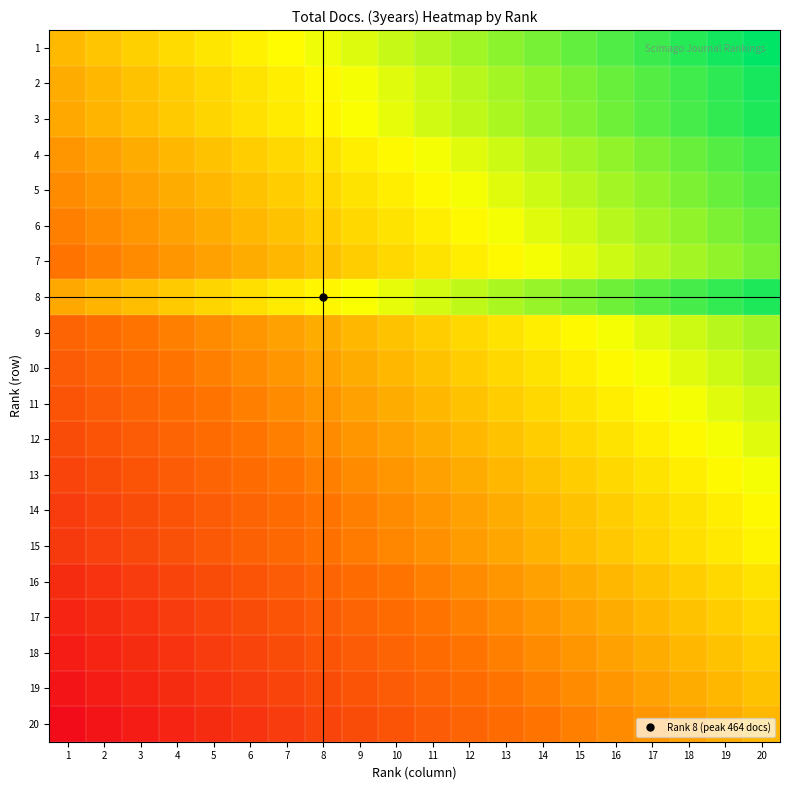

Rank the series at 1 from highest to lowest value.

1, 2, 3, 8, 4, 5, 6, 7, 9, 10, 11, 12, 13, 14, 15, 16, 17, 18, 19, 20